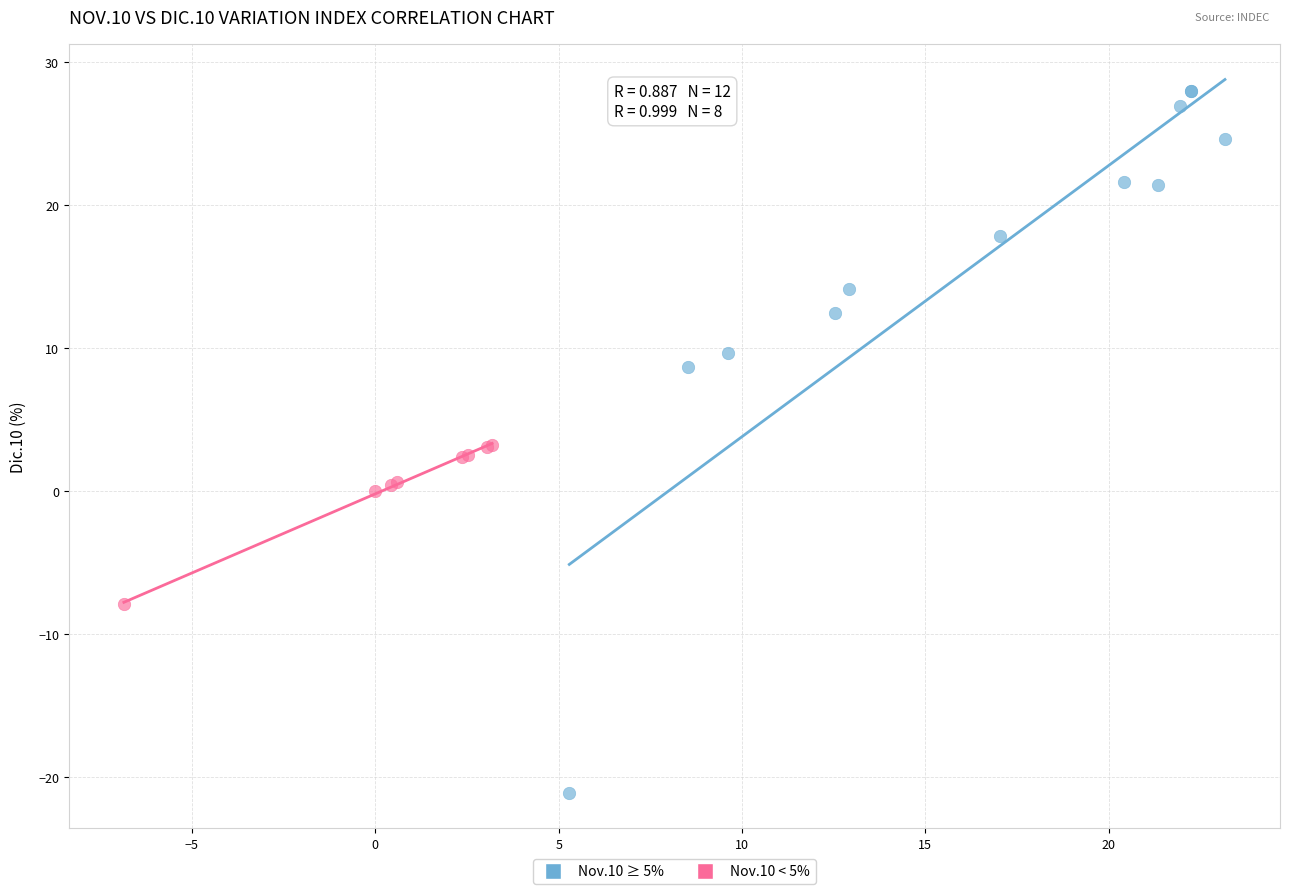

Which series reaches the minimum Y coordinate?

Nov.10 ≥ 5%